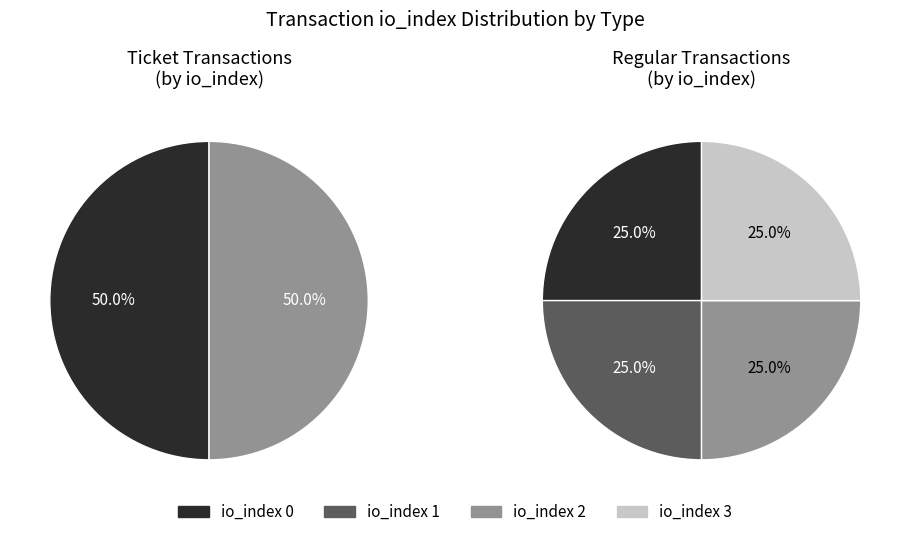

Does io_index 3 represent more than half of the total?

No